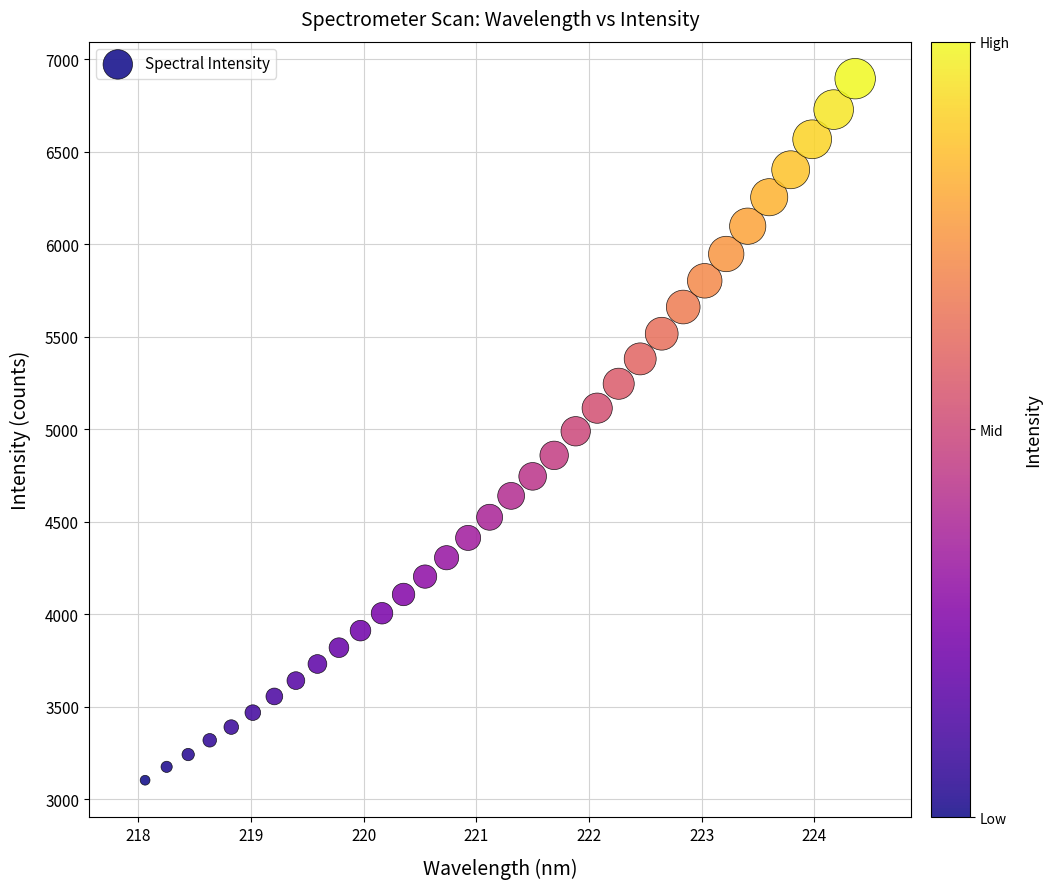

What is the range of Y values (max minus min)?

3792.3